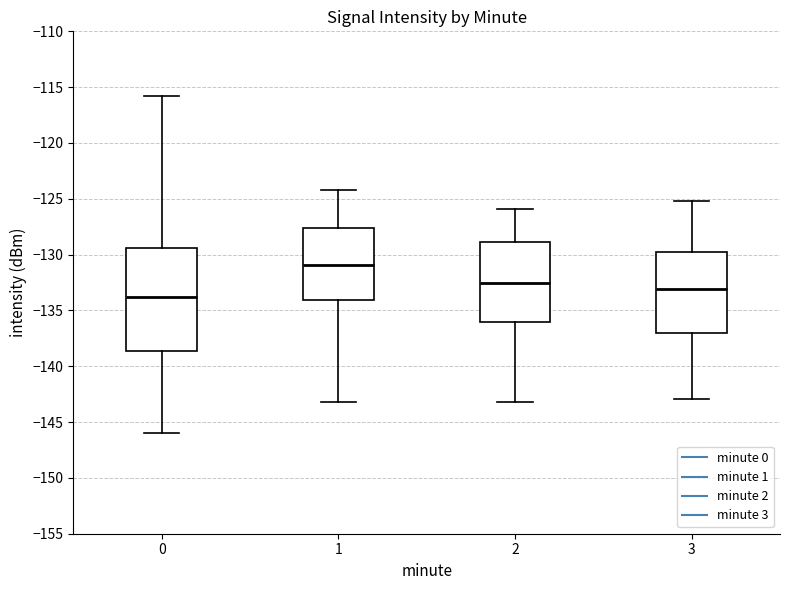

Which box is the tallest, from its lower edge to its upper edge?

0